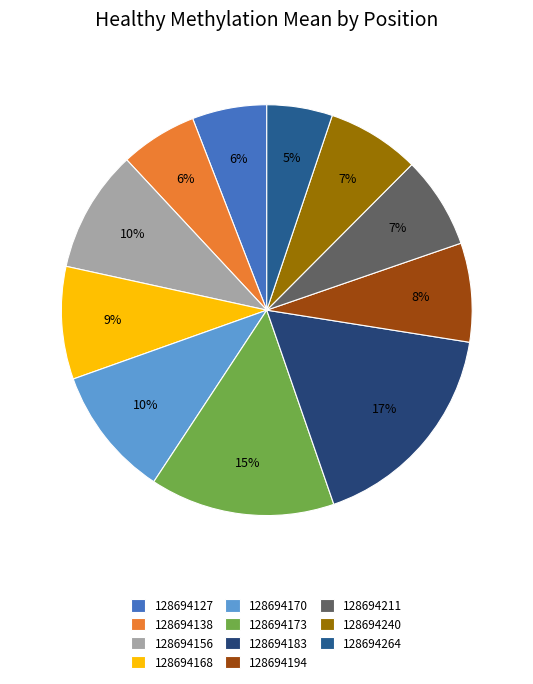

Rank the categories by value from highest to lowest.

128694183, 128694173, 128694170, 128694156, 128694168, 128694194, 128694240, 128694211, 128694138, 128694127, 128694264